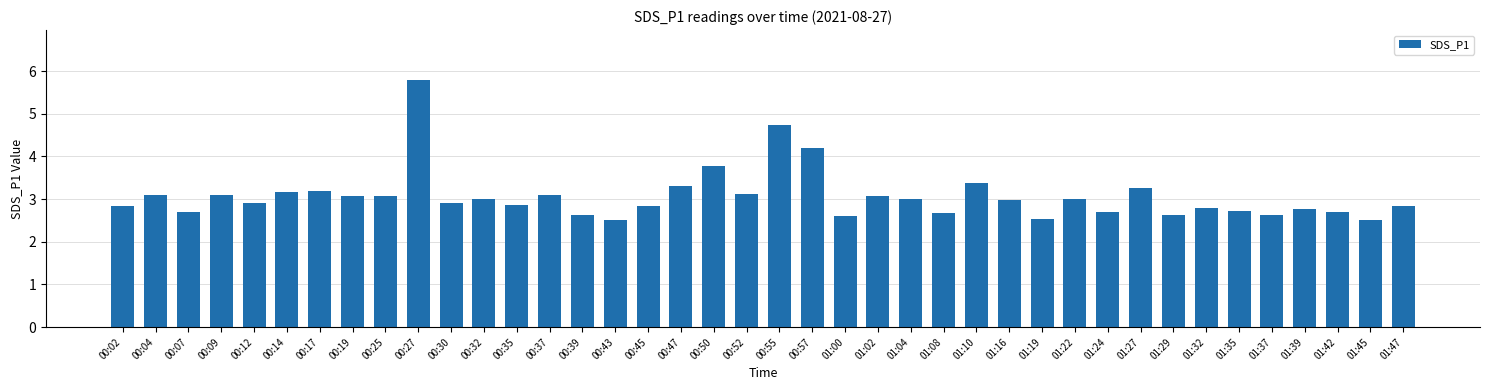

What position from the right is 01:37?

5